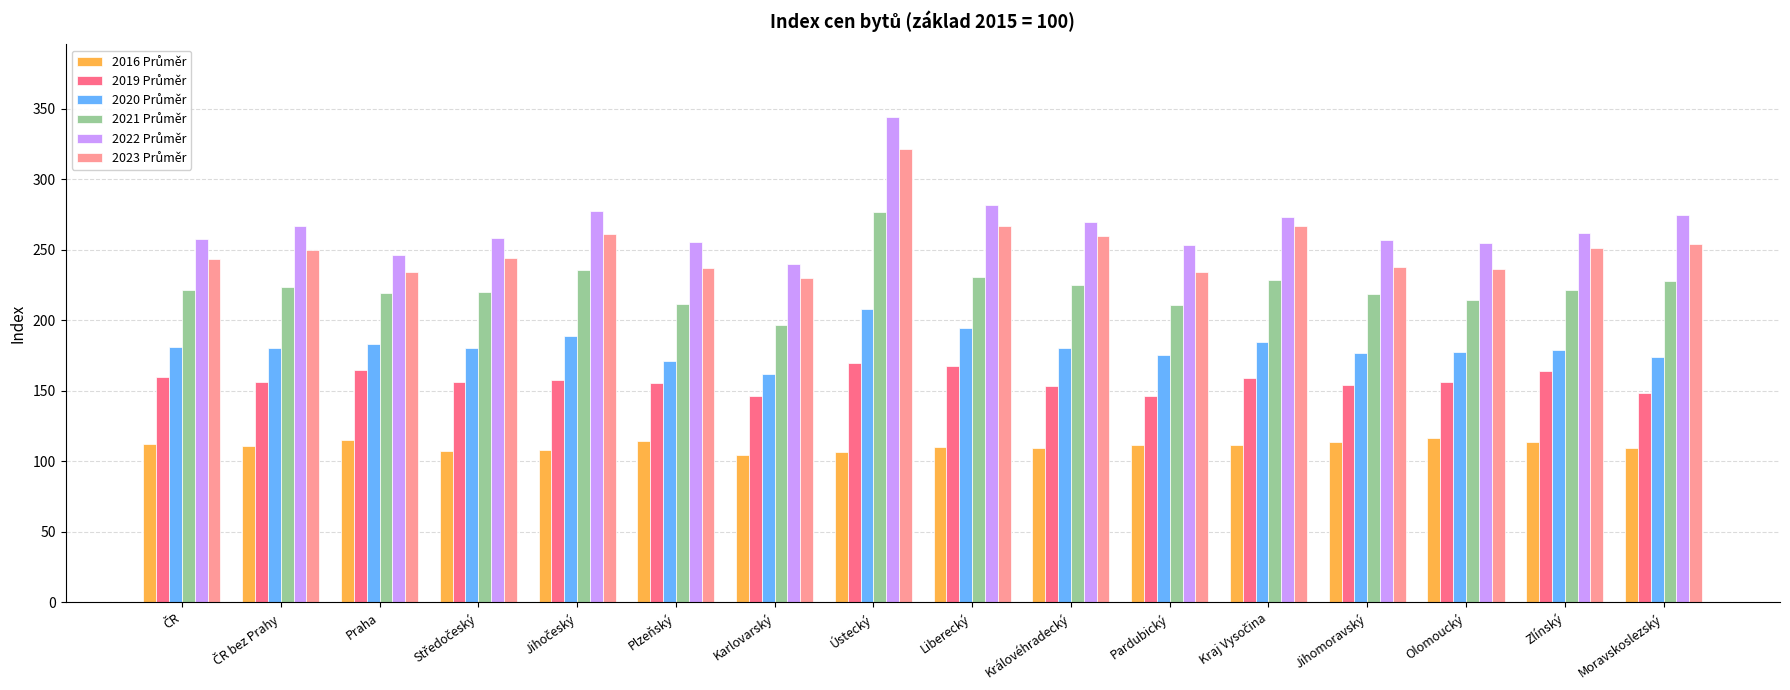

Count the number of categories in the chart.

16